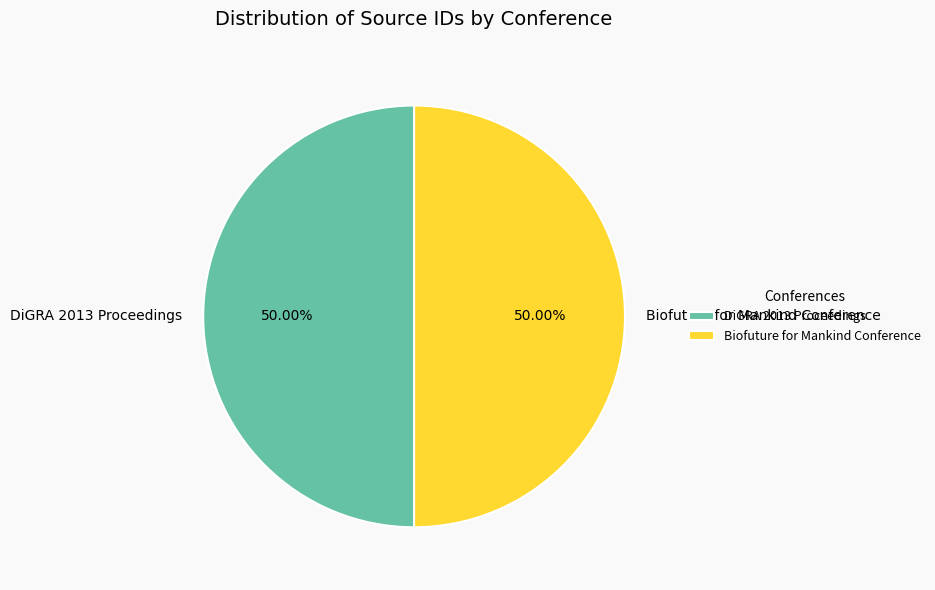

Combined, do DiGRA 2013 Proceedings and Biofuture for Mankind Conference account for over 50%?

Yes